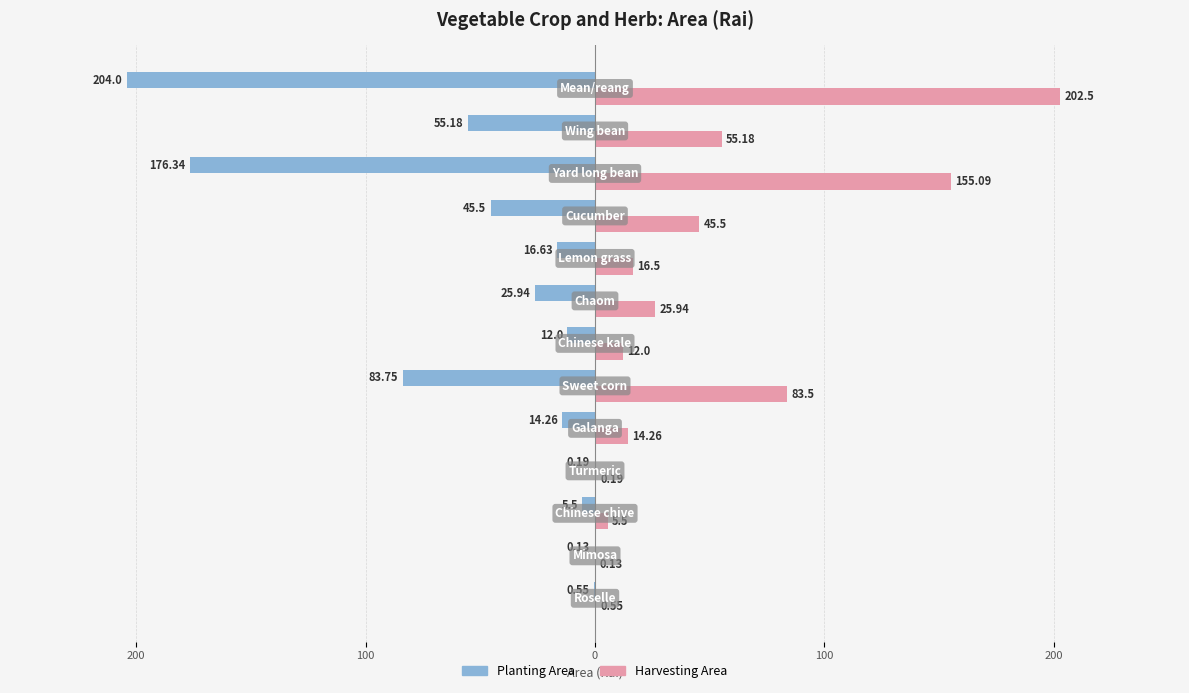

What are all the series names shown in the legend?

Planting Area, Harvesting Area